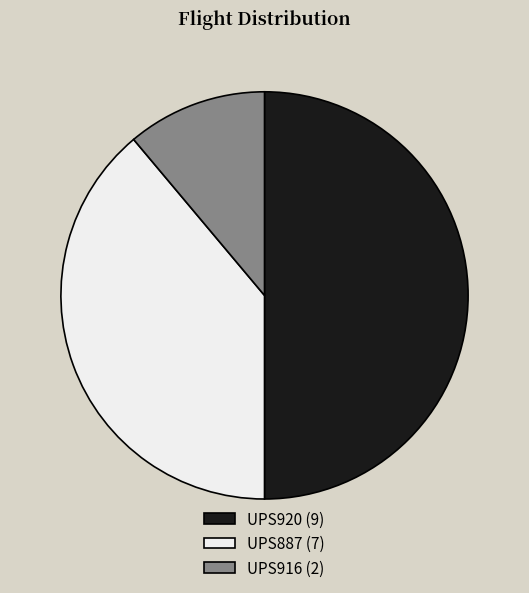

The UPS916 slice represents 11% of the pie. True or false?

True